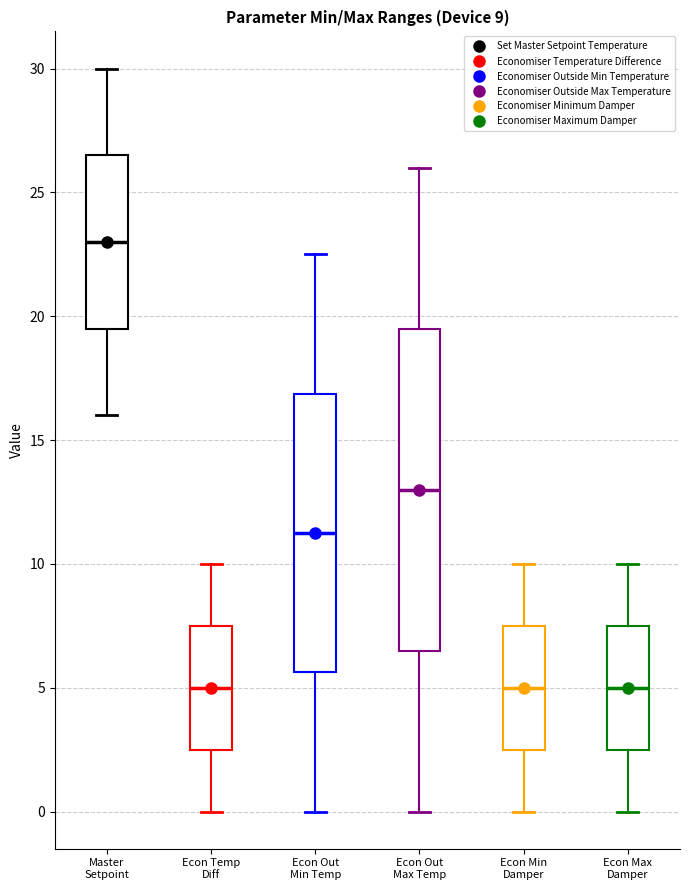

Which box is the tallest, from its lower edge to its upper edge?

Econ Out Max Temp